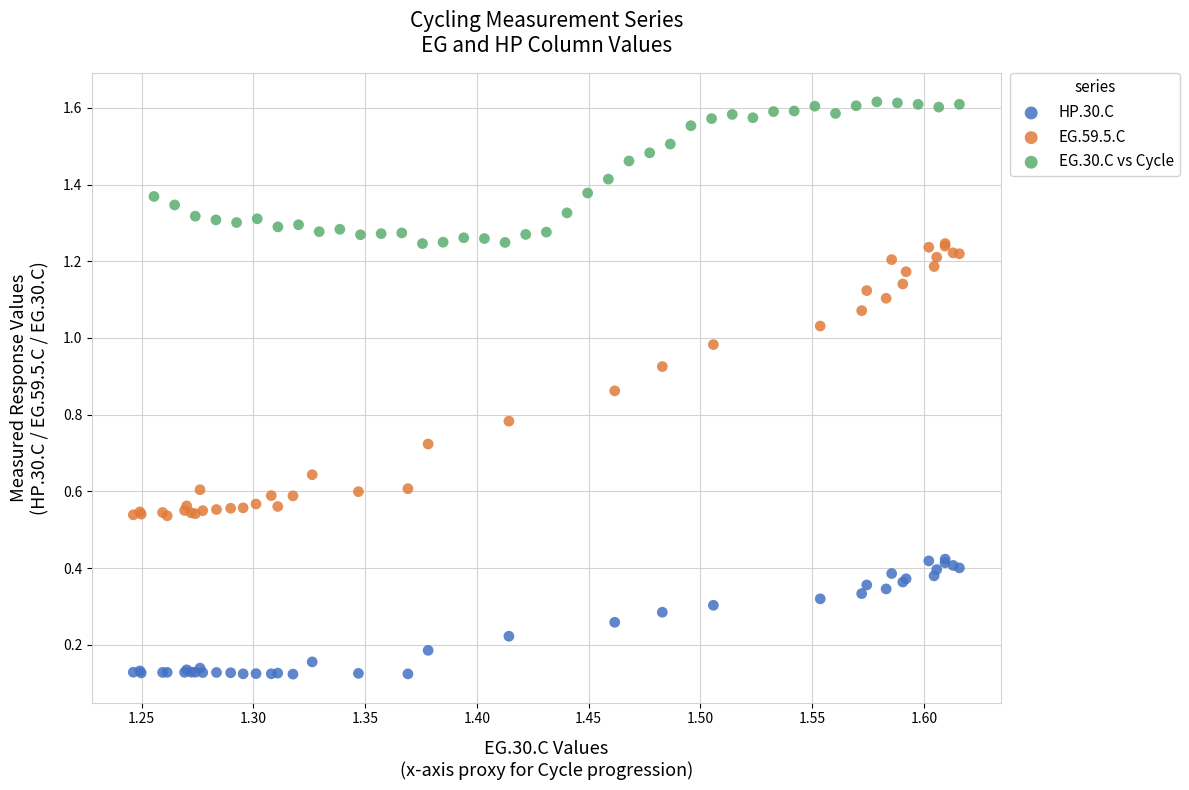

Which series reaches the minimum Y coordinate?

HP.30.C